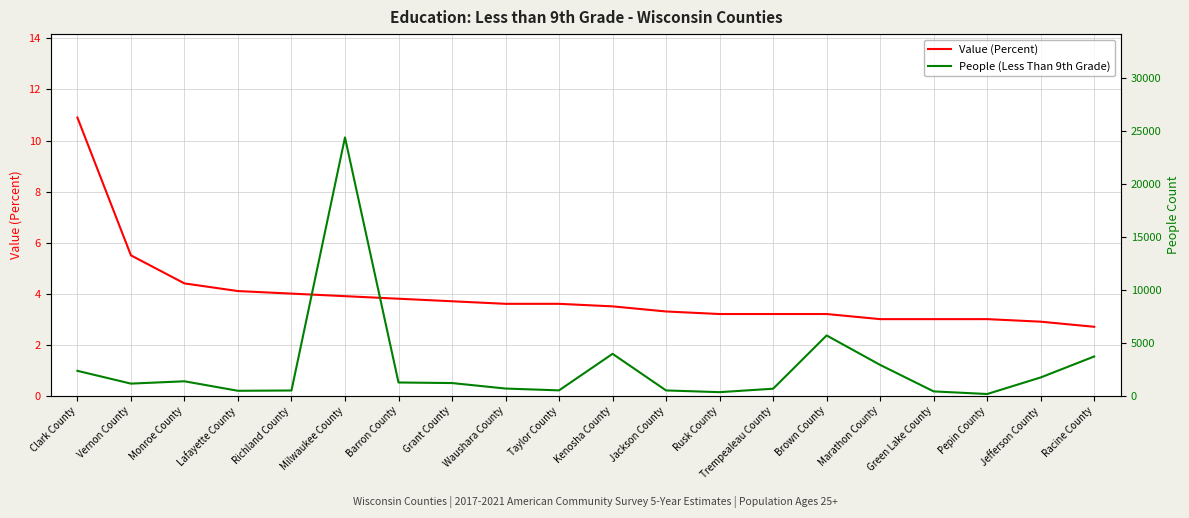

Reading right to left, list all the values displayed in this chart.

Value (Percent): 2.7	2.9	3.0	3.0	3.0	3.2	3.2	3.2	3.3	3.5	3.6	3.6	3.7	3.8	3.9	4.0	4.1	4.4	5.5	10.9
People (Less Than 9th Grade): 3704.0	1724.0	157.0	405.0	2908.0	5691.0	658.0	333.0	495.0	3955.0	502.0	674.0	1193.0	1247.0	24408.0	490.0	462.0	1360.0	1140.0	2348.0